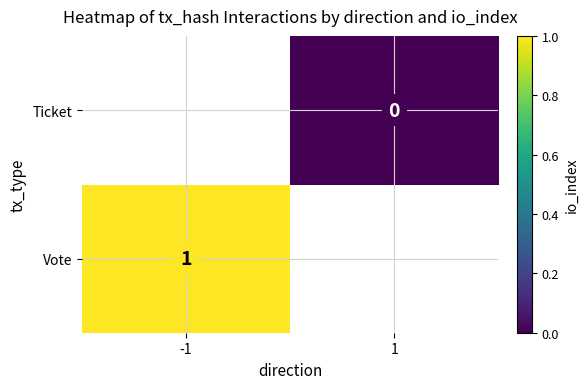

Is the value of Vote at -1 greater than the value of Ticket at 1?

Yes